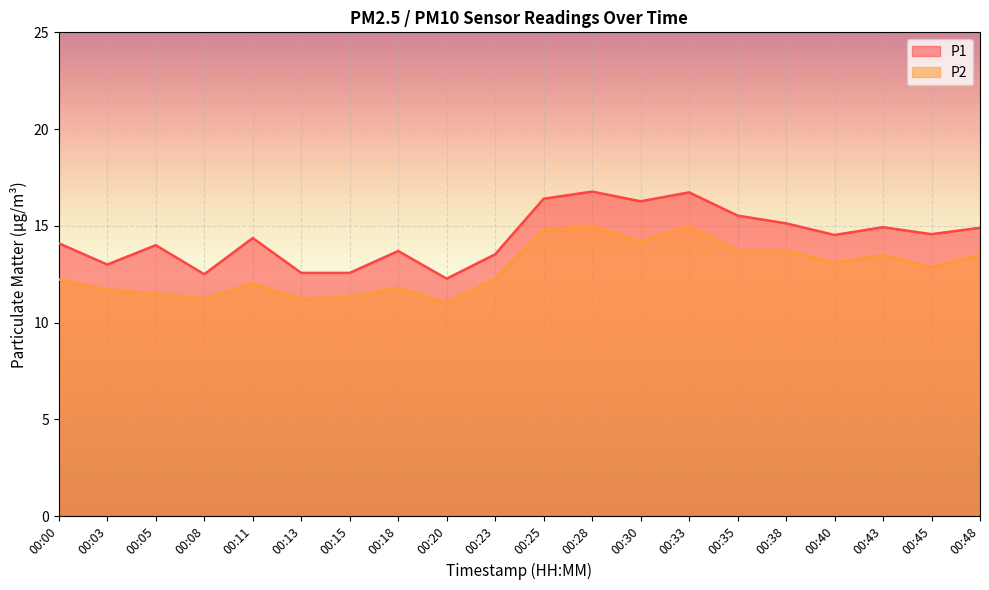

How many interior local peaks does the P2 series have?

5